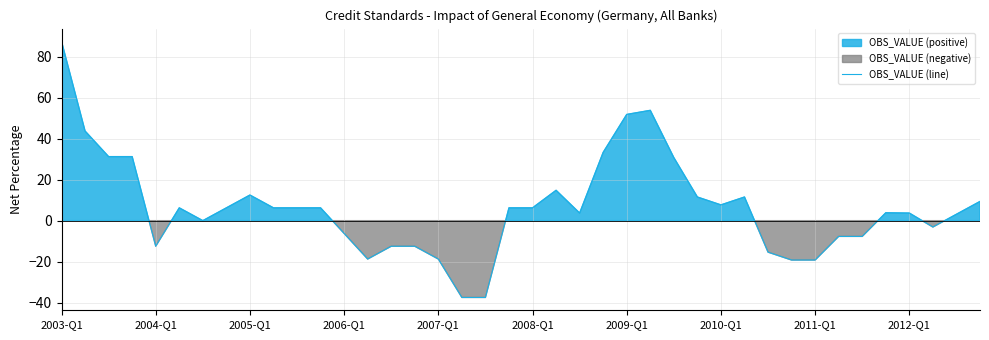

What is the difference between the maximum and minimum values?

125.0